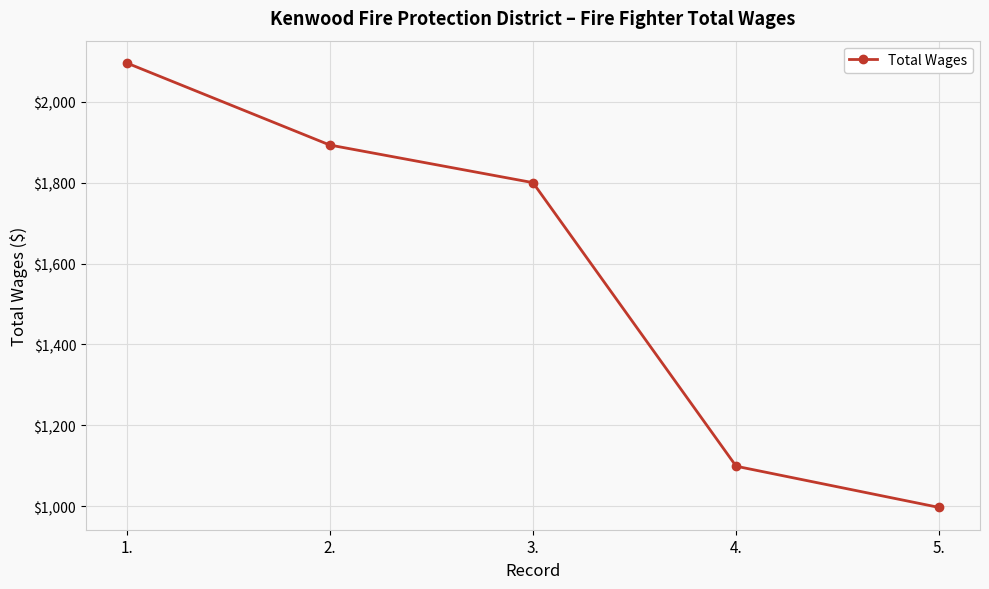

Count the number of data series in this chart.

1